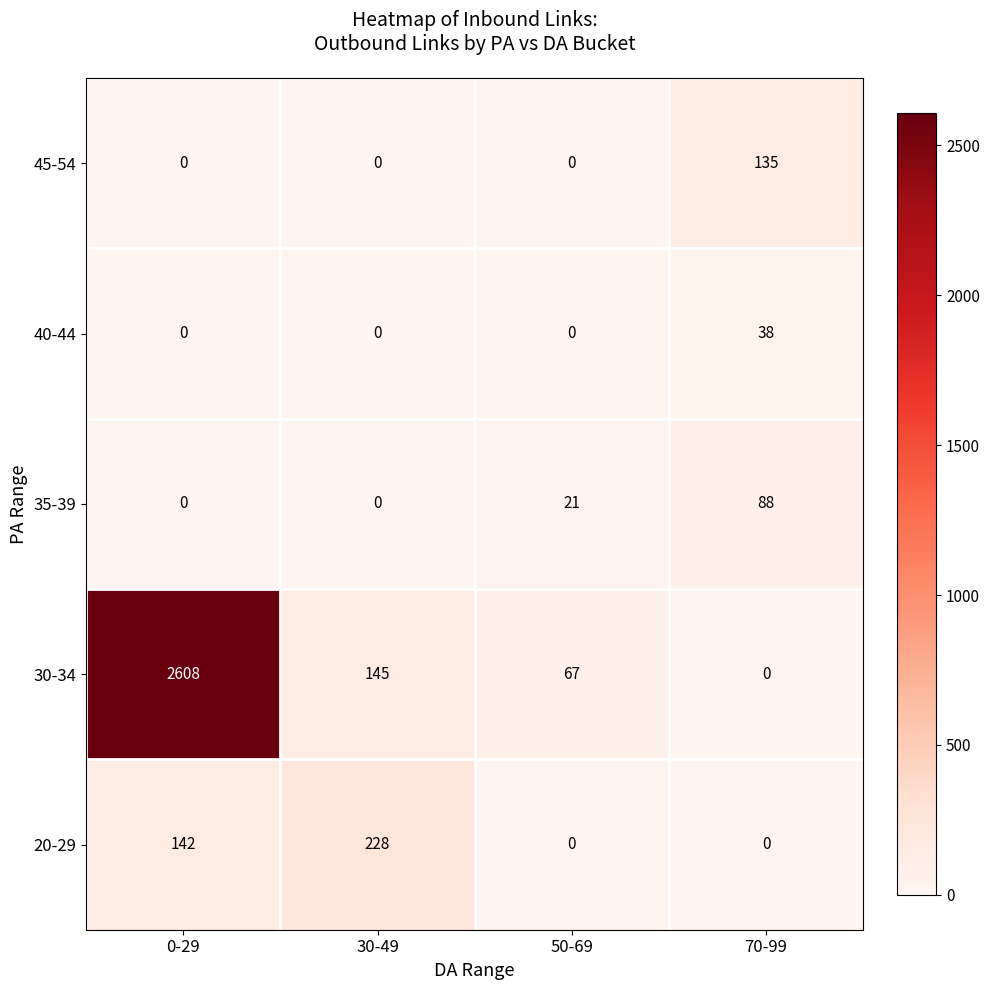

Which series has the largest total across all categories?

30-34